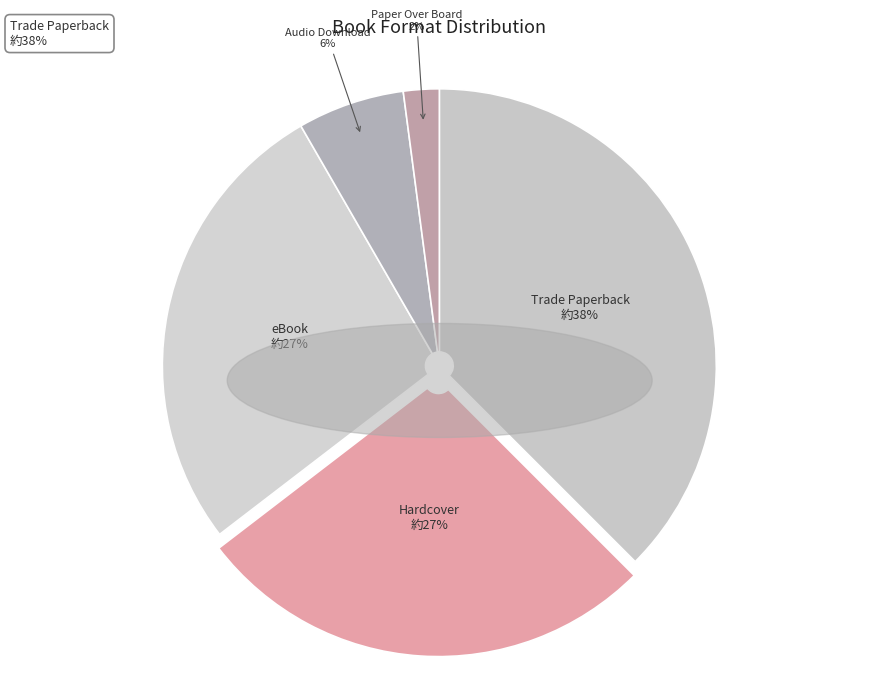

Count the number of slices in the pie.

5